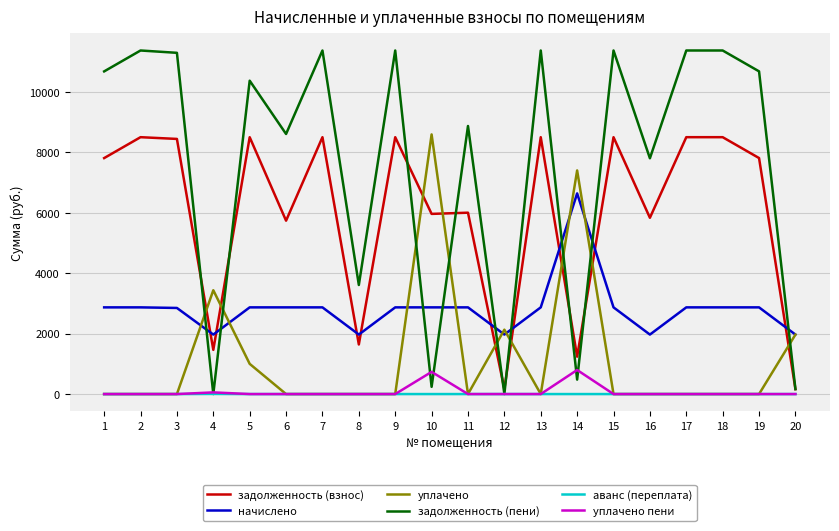

True or false: аванс (переплата) and начислено intersect in this chart.

False